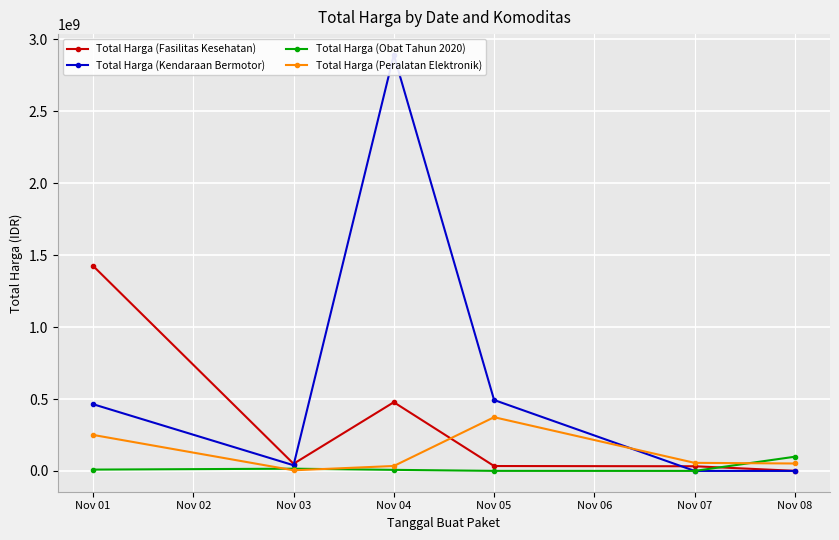

At which category does Total Harga (Fasilitas Kesehatan) reach its first local peak?

Nov 04